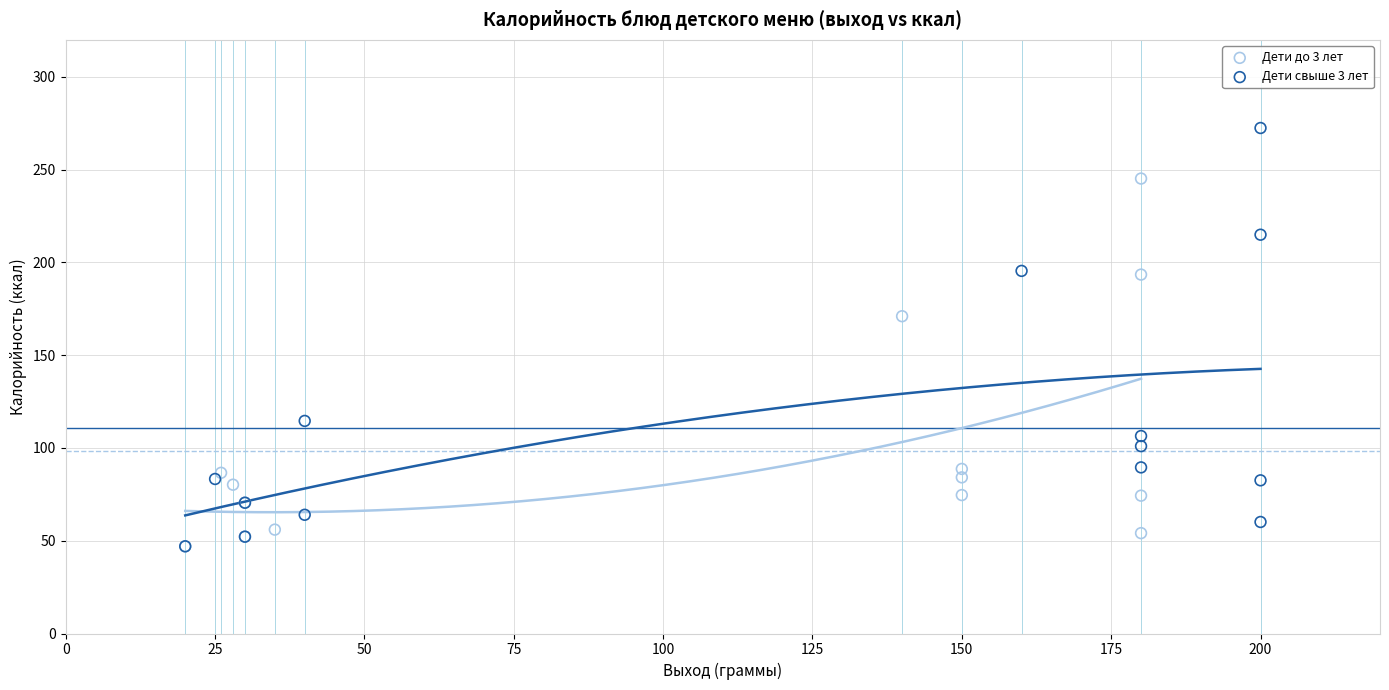

Which series has the widest spread of Y values?

Дети свыше 3 лет